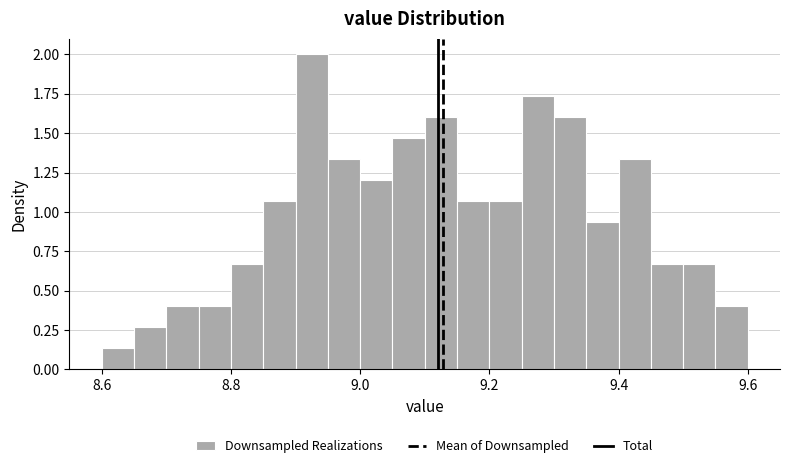

Around what value on the x-axis is the tallest bar? Give the approximate position of its centre, as read against the axis.

8.92